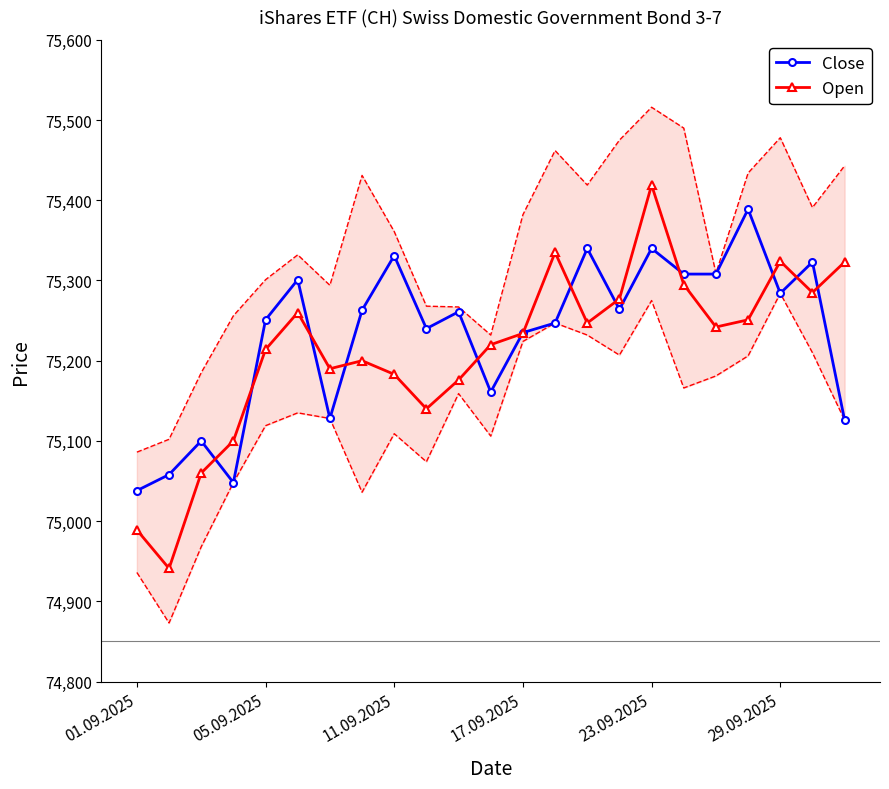

At which label does Open reach its peak?

23.09.2025